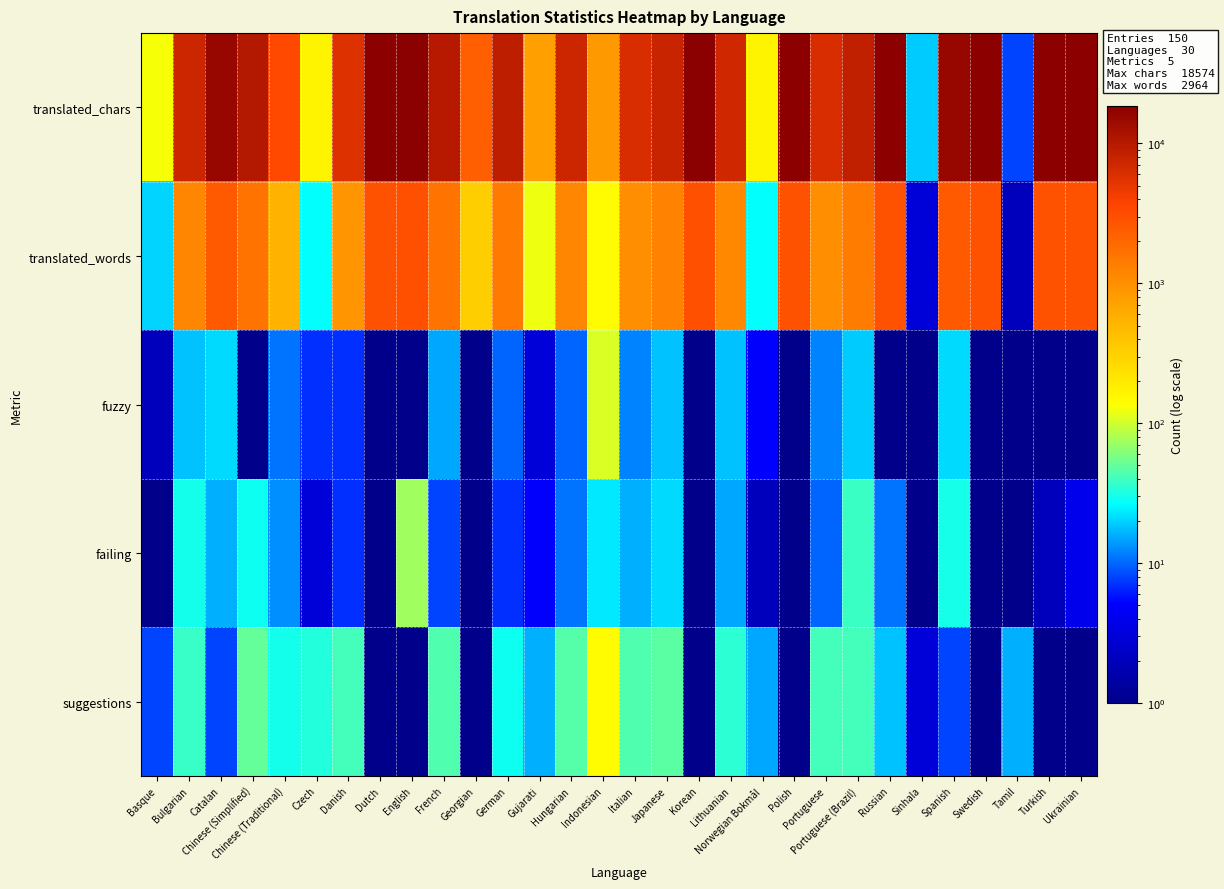

What is the difference between the highest and lowest values at Danish?

5685.0